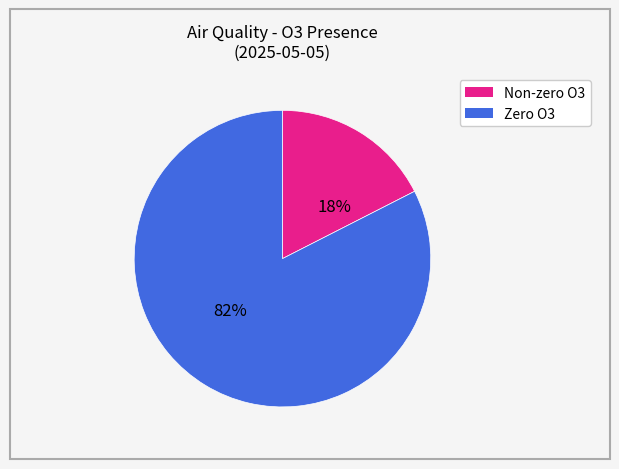

True or false: Non-zero O3 accounts for 17% of the total.

True